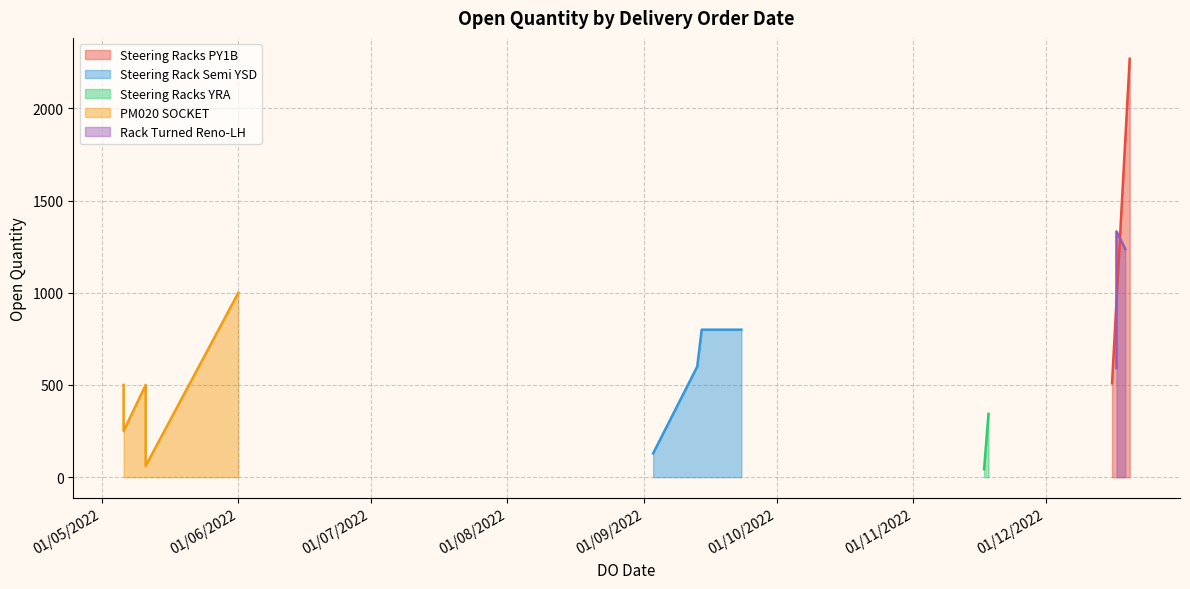

What is the average value?

656